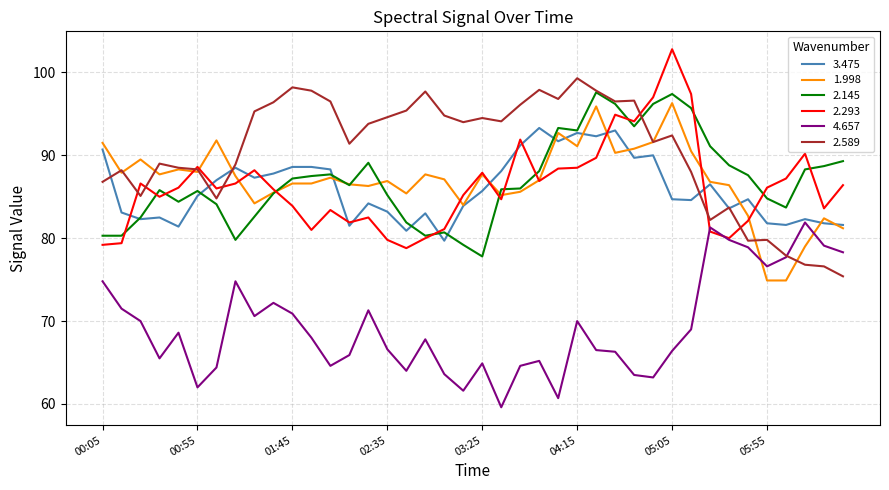

What are all the series names shown in the legend?

3.475, 1.998, 2.145, 2.293, 4.657, 2.589